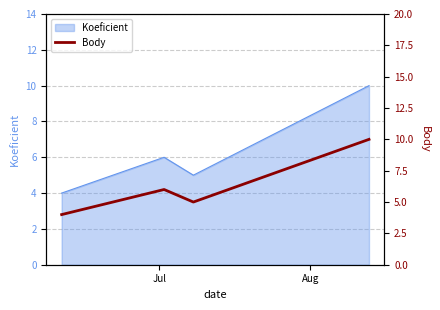

Count the values in the range 5 to 10.

3